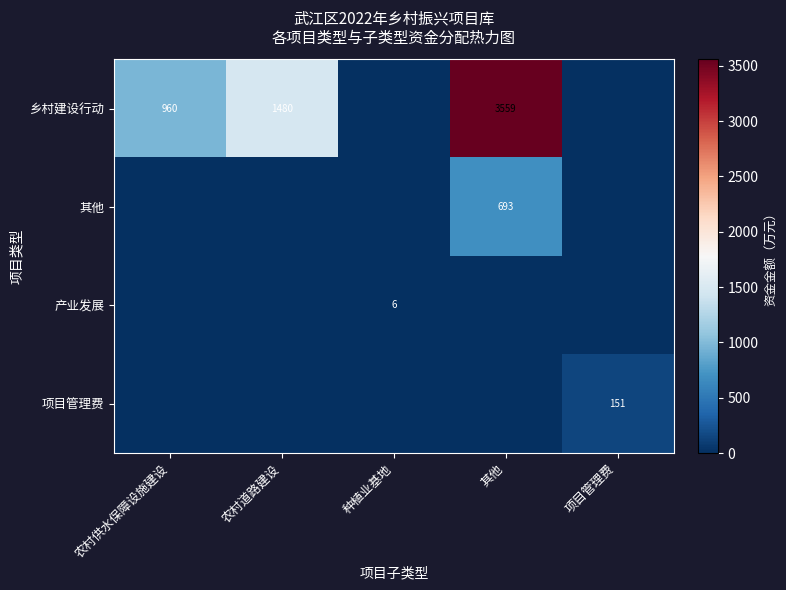

The value of 乡村建设行动 at 农村供水保障设施建设 is 1479. True or false?

False